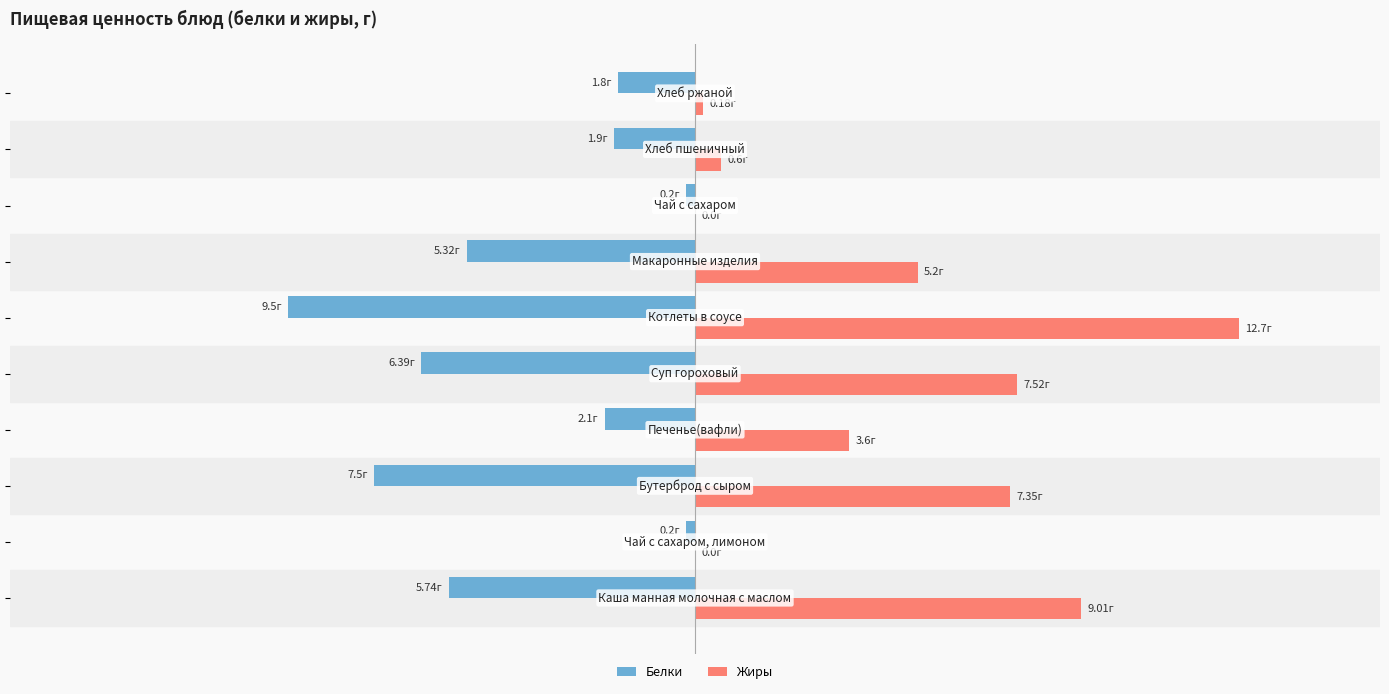

What are all the series names shown in the legend?

Белки, Жиры